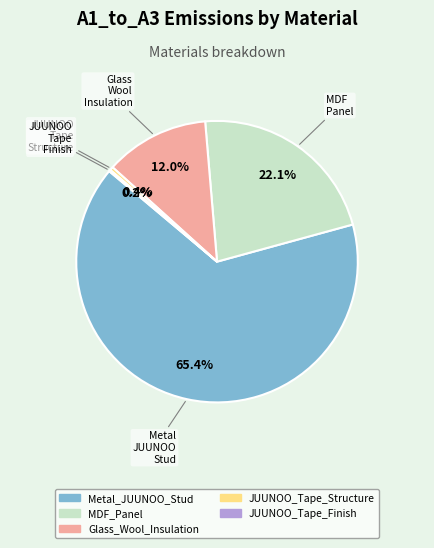

Combined, do JUUNOO_Tape_Structure and MDF_Panel account for over 50%?

No